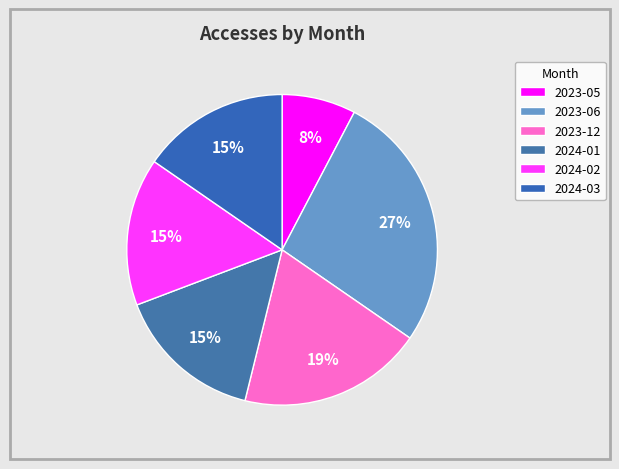

Which slice is the largest?

2023-06